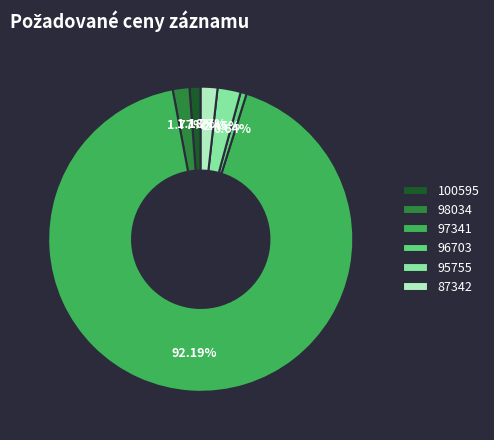

Count the number of slices in the pie.

6